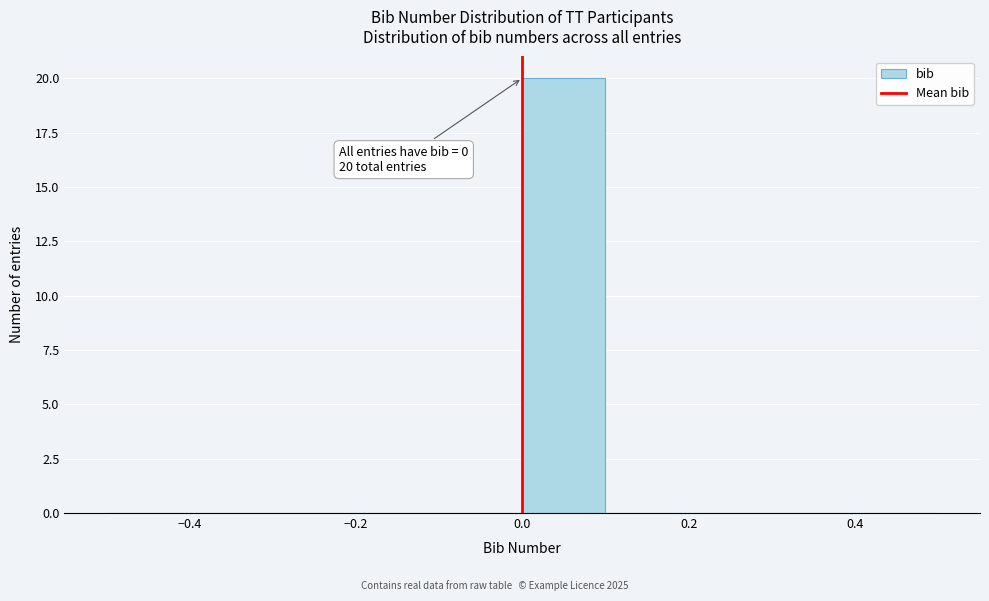

Which range on the x-axis has the tallest bar?

0.0 to 0.1